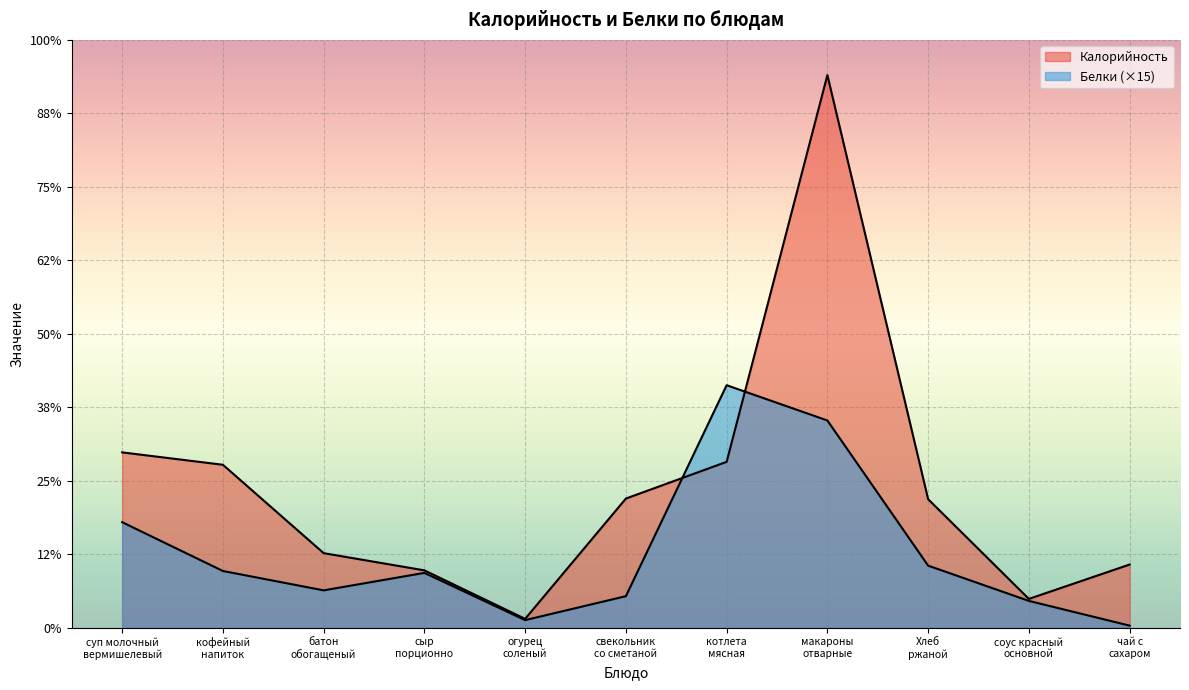

The Белки series shows 100.5 at суп молочный
вермишелевый. True or false?

True